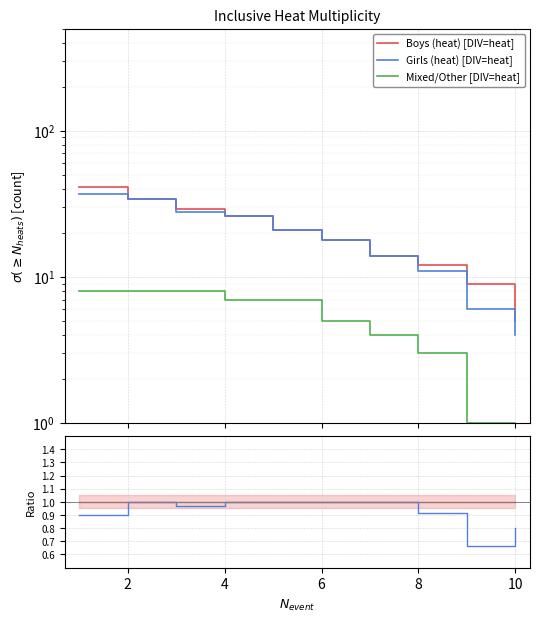

True or false: Girls (heat) [DIV=heat] has a value of 11.6 at 4.

False